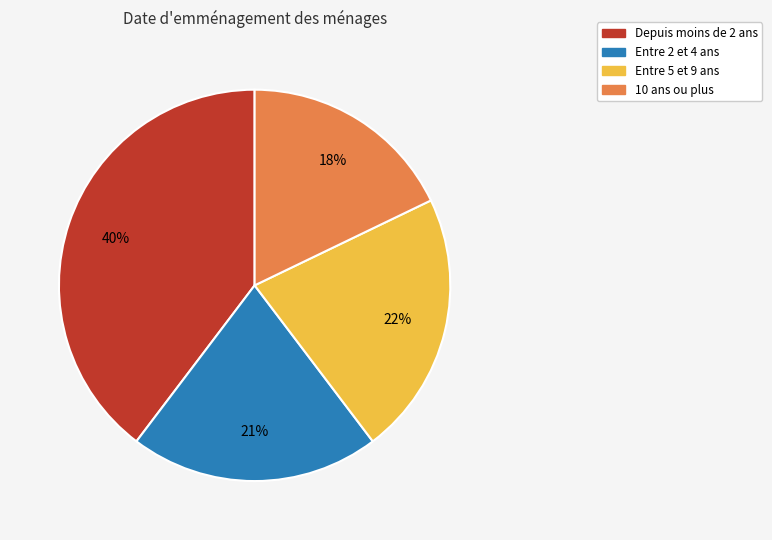

To the nearest percent, what portion does Entre 5 et 9 ans represent?

22%